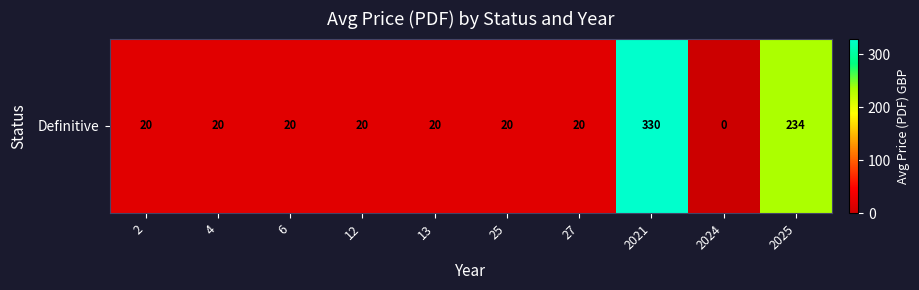

Reading left to right, list all the values displayed in this chart.

20.0	20.0	20.0	20.0	20.0	20.0	20.0	330.0	0.0	233.9